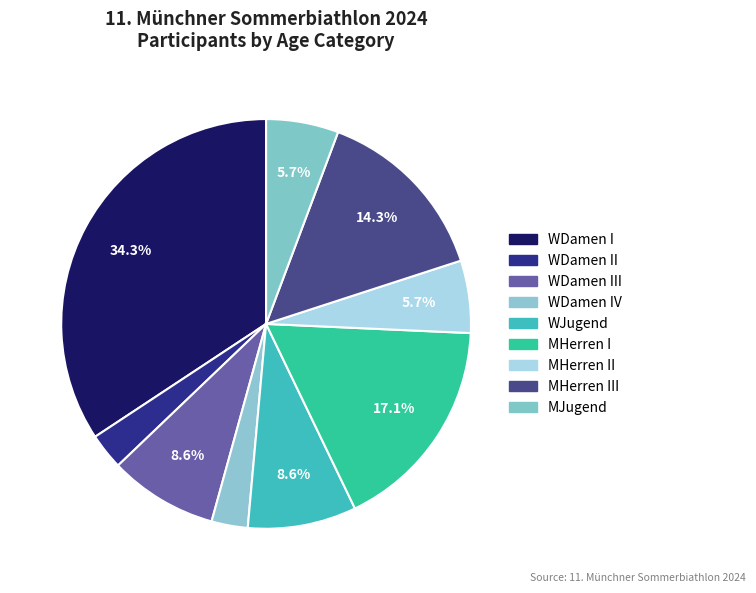

Which slice is the smallest?

WDamen II